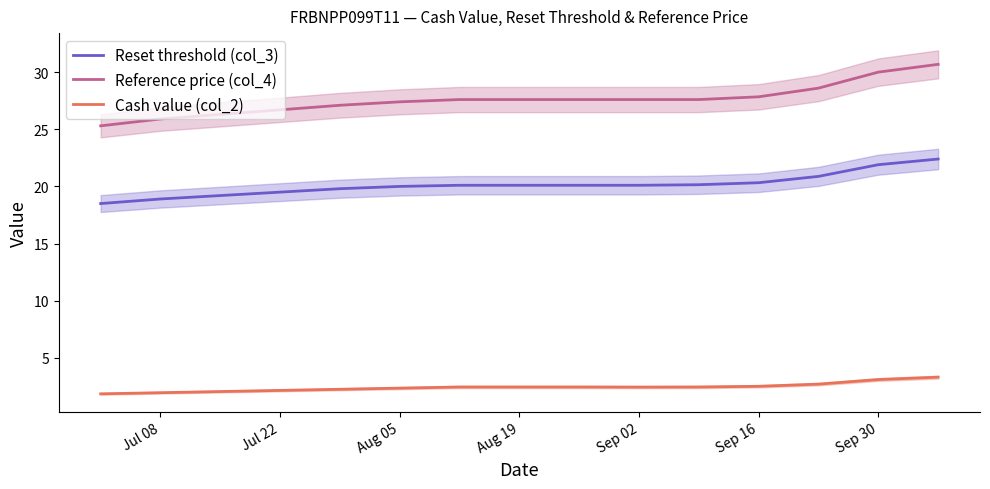

What is the highest value of the Cash value (col_2) series?

3.3